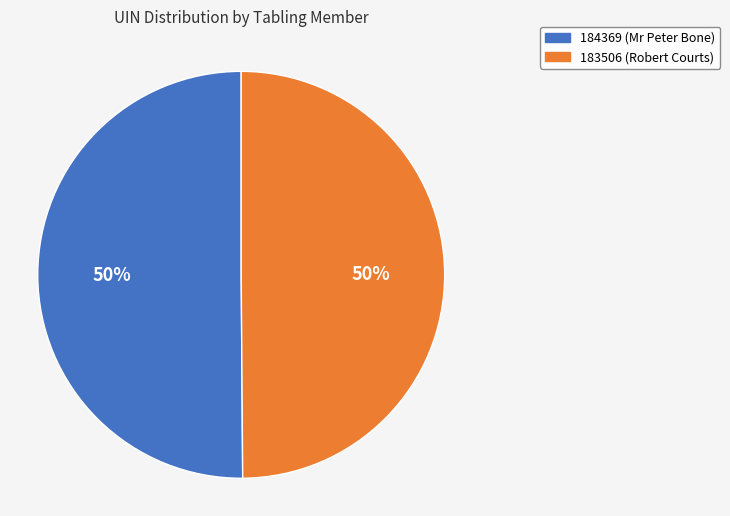

To the nearest percent, what is the average slice percentage?

50%